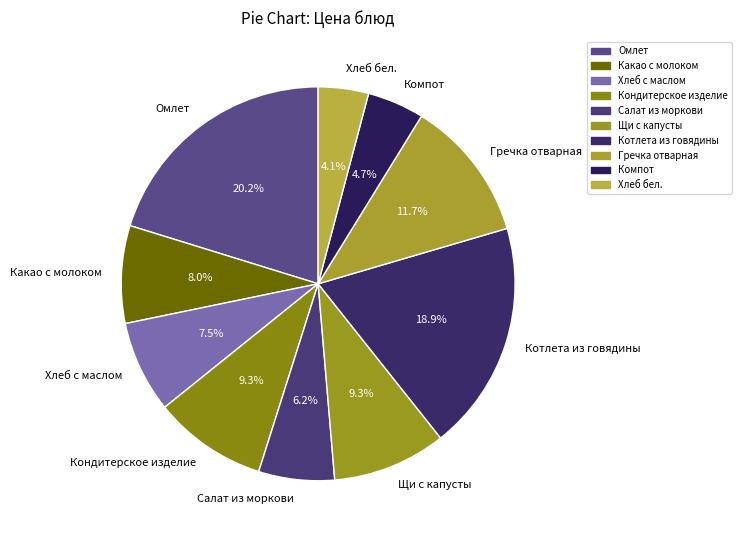

To the nearest percent, what is the average slice percentage?

10%